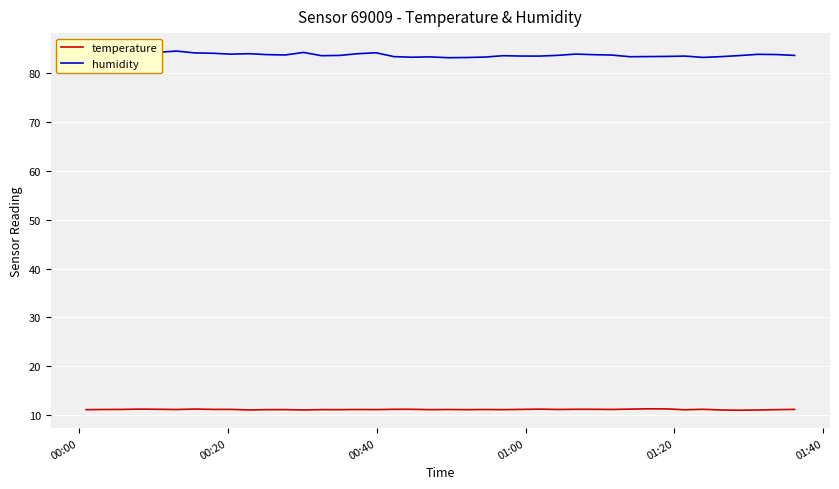

What is the average value of the temperature series?

11.1